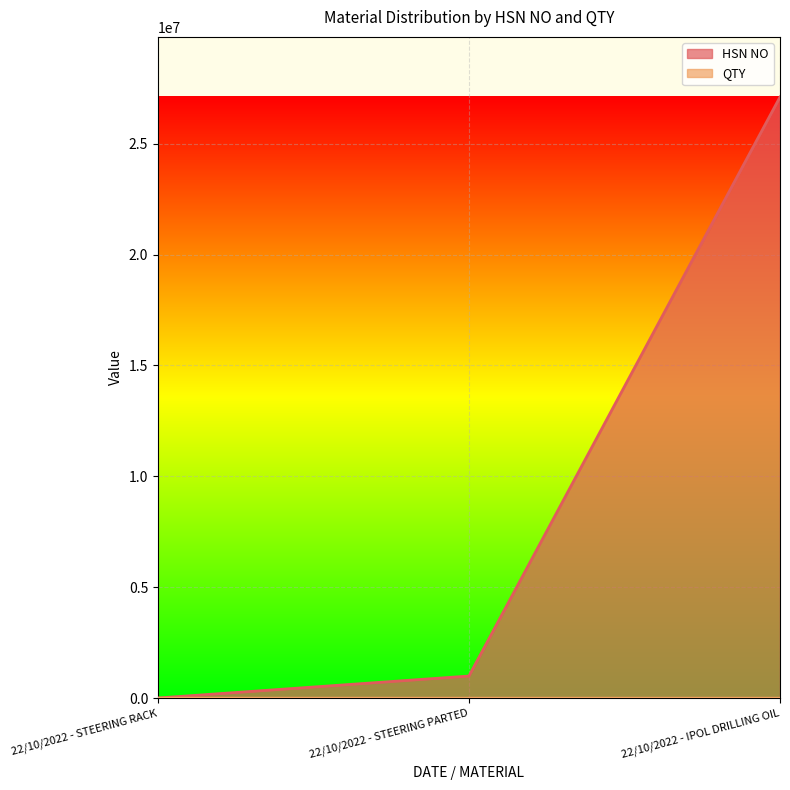

What is the difference between the maximum and minimum values in the QTY series?

999